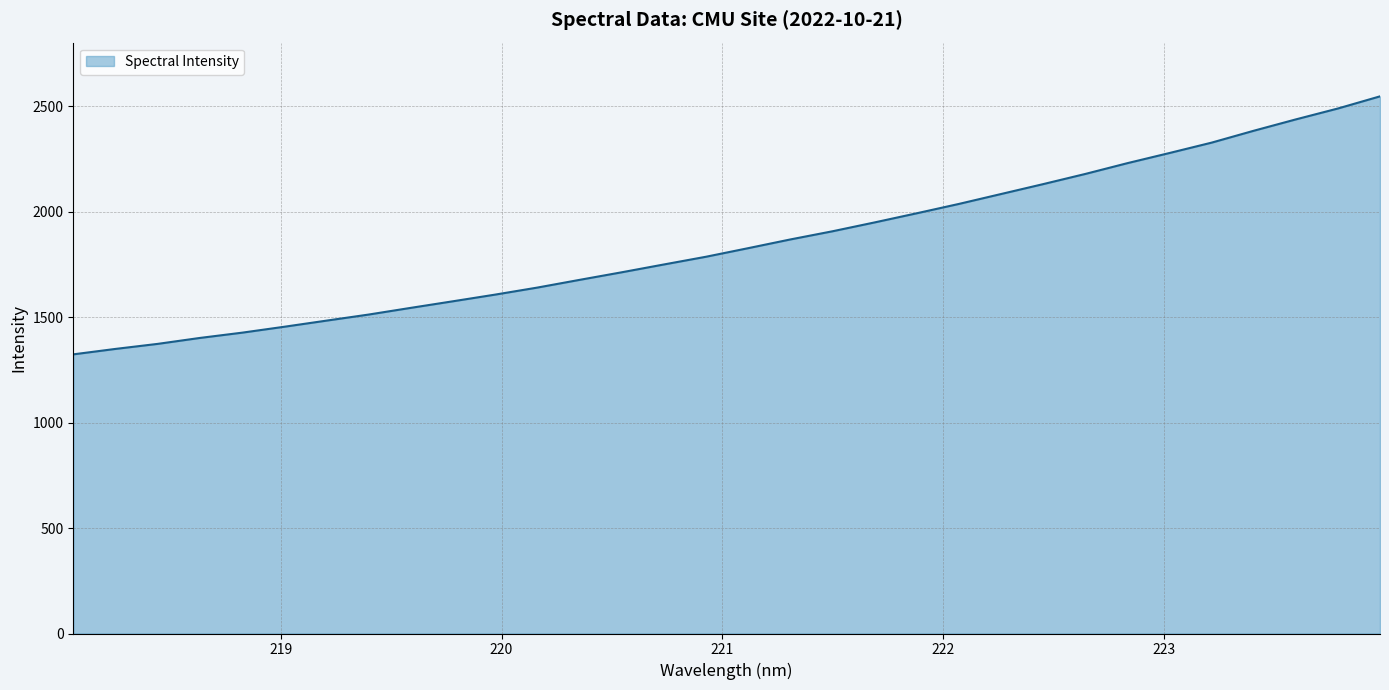

What is the minimum value shown in the chart?

1324.0